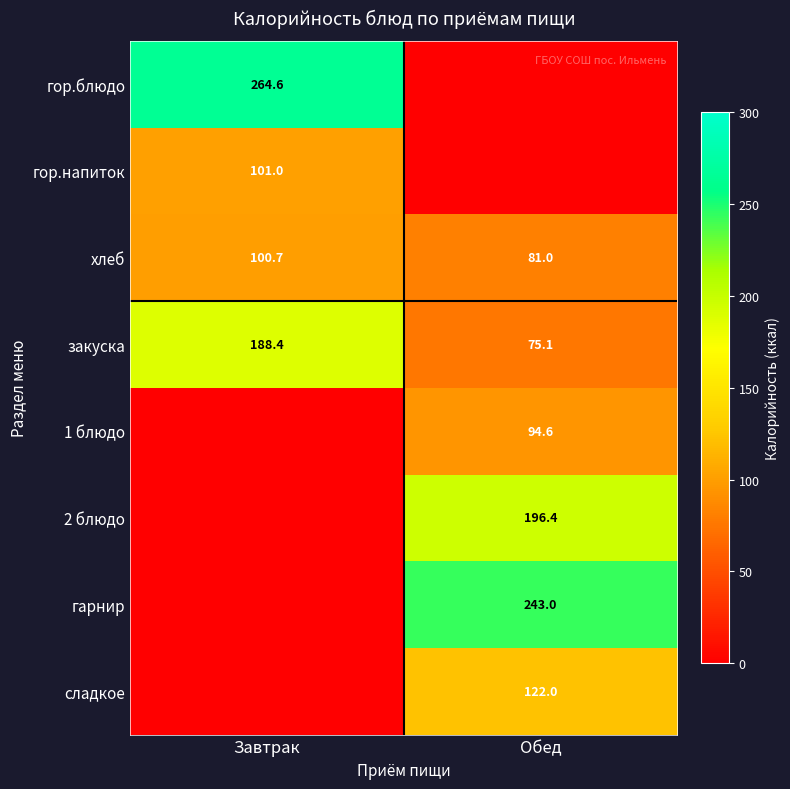

What is the total value across all series at Обед?

812.1